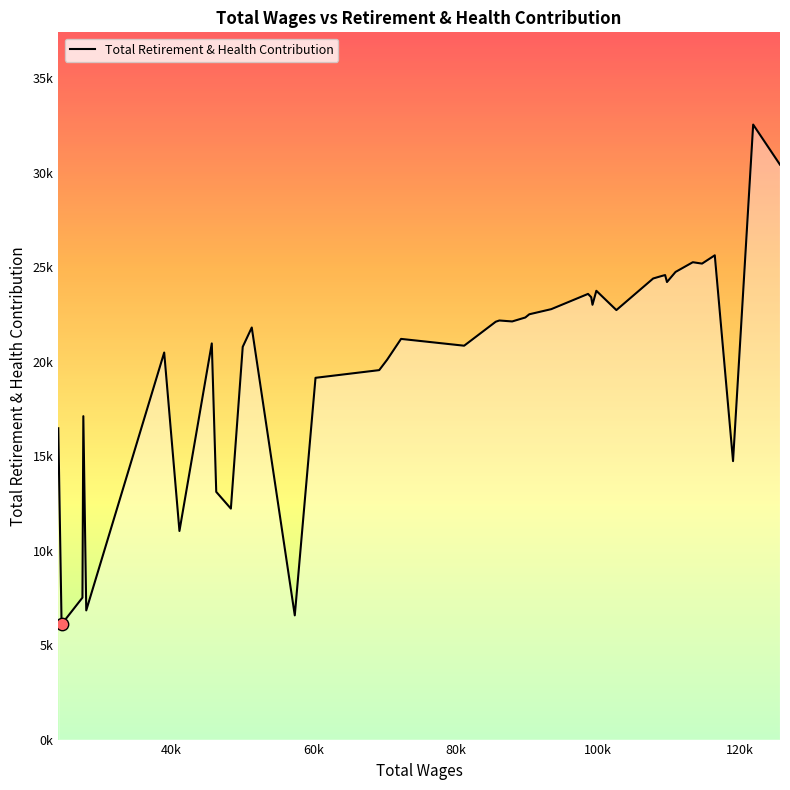

Is this an area chart (filled region under the line)?

Yes